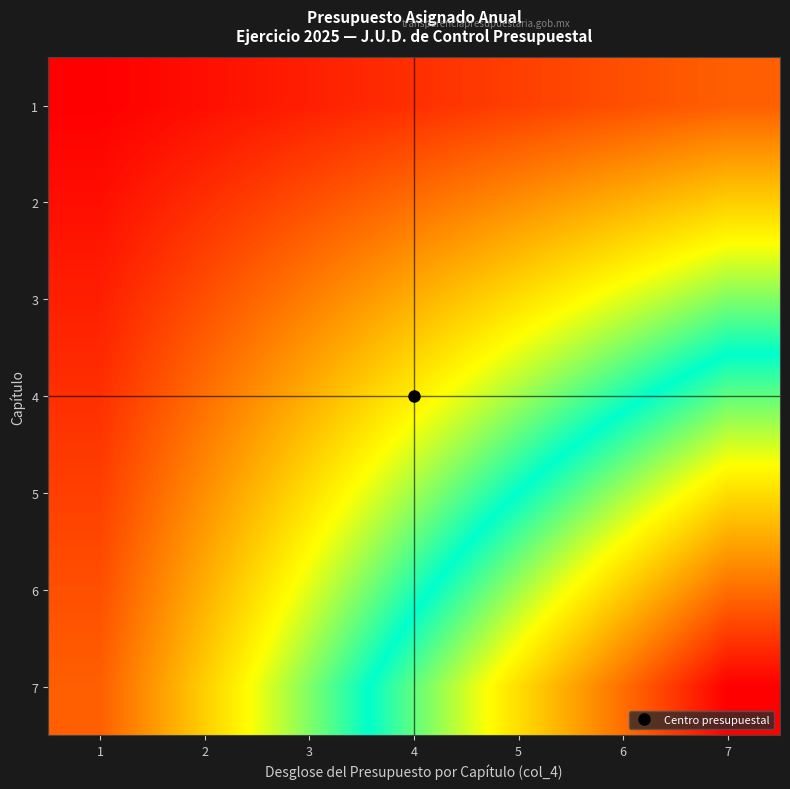

How many data points does each series have?

7